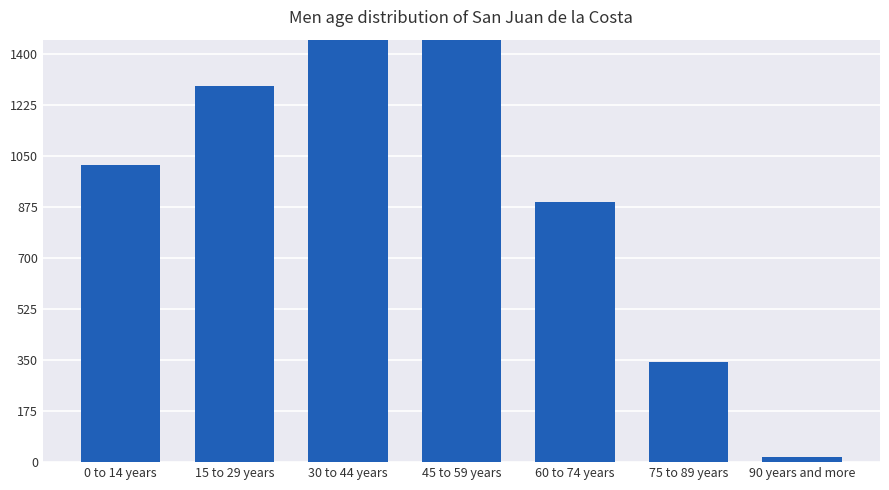

What is the label of the 1st bar from the left?

0 to 14 years